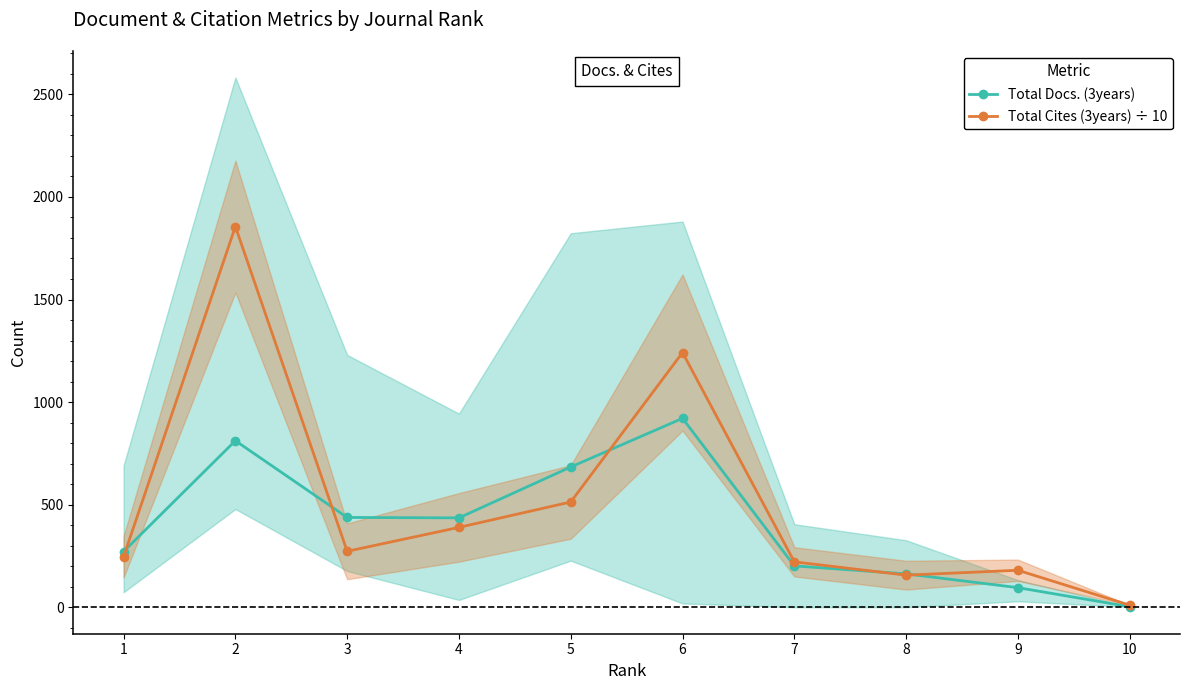

Does the chart display data point markers on the line(s)?

Yes